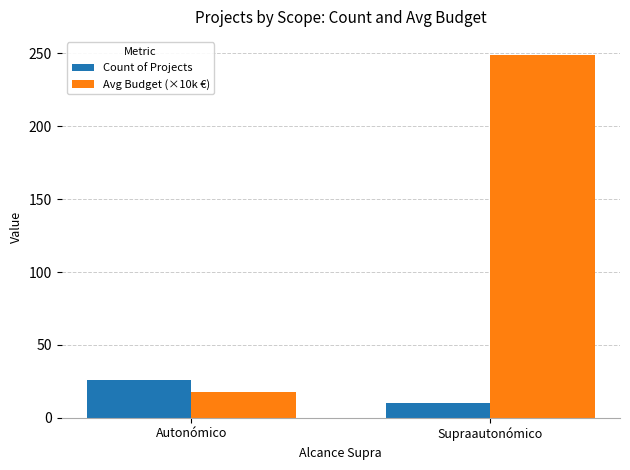

What position from the right is Autonómico?

2